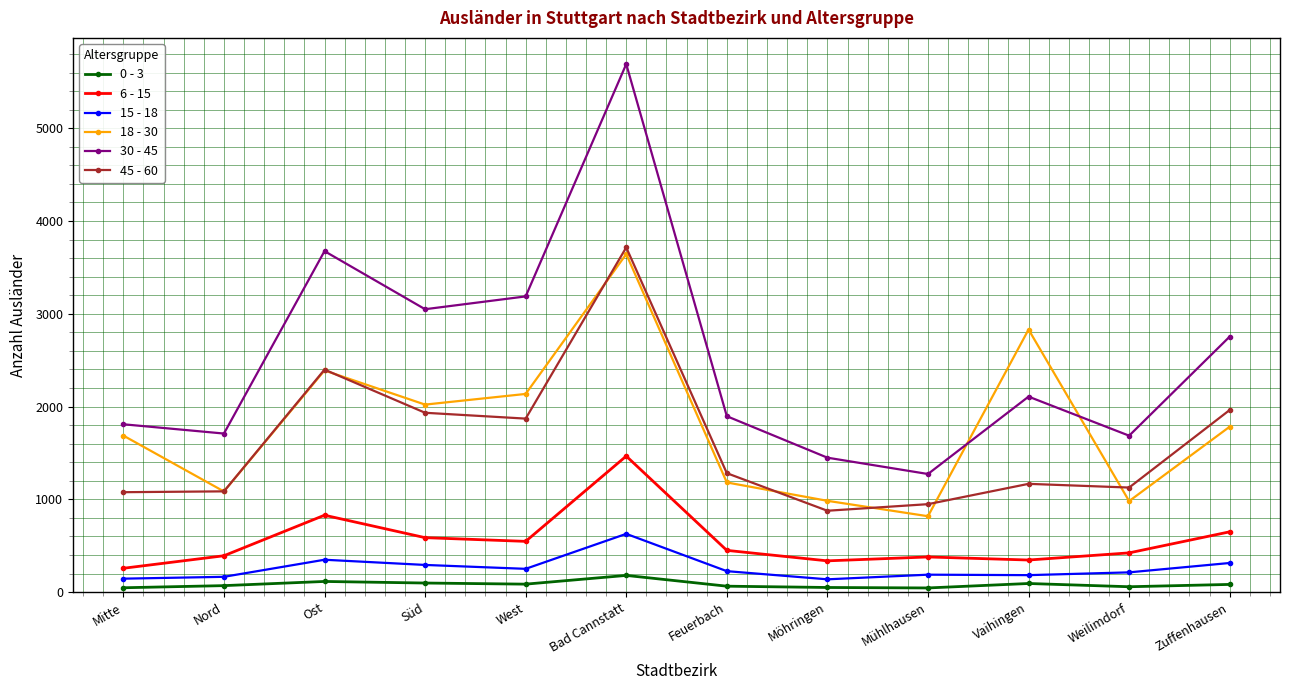

What is the label of the 8th point from the left?

Möhringen